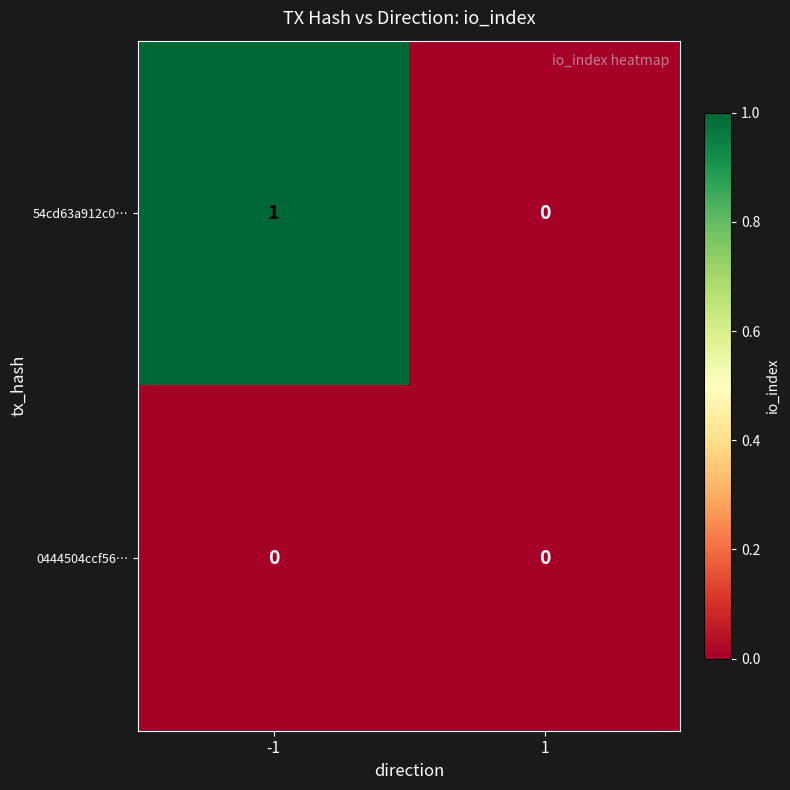

How many distinct data groups are displayed?

2